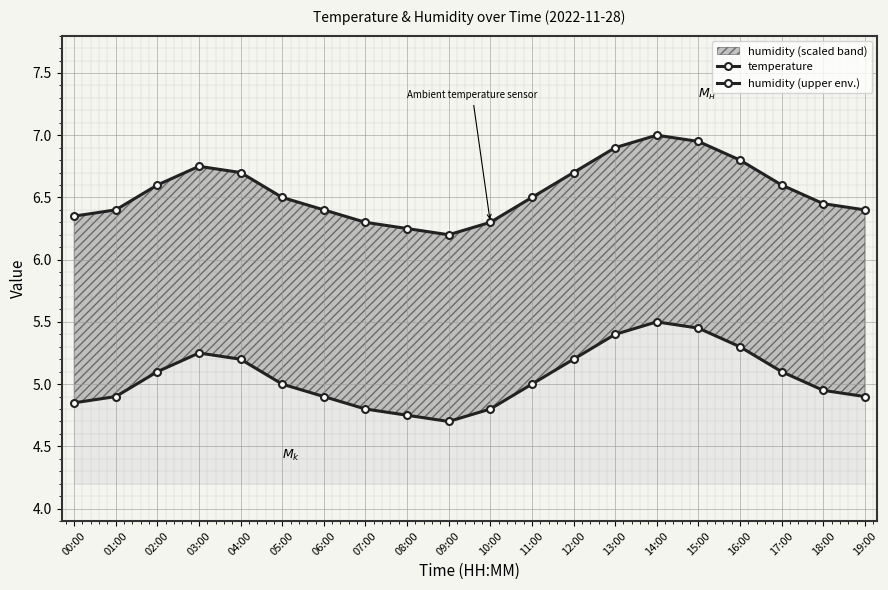

How many lines are shown in the chart?

2